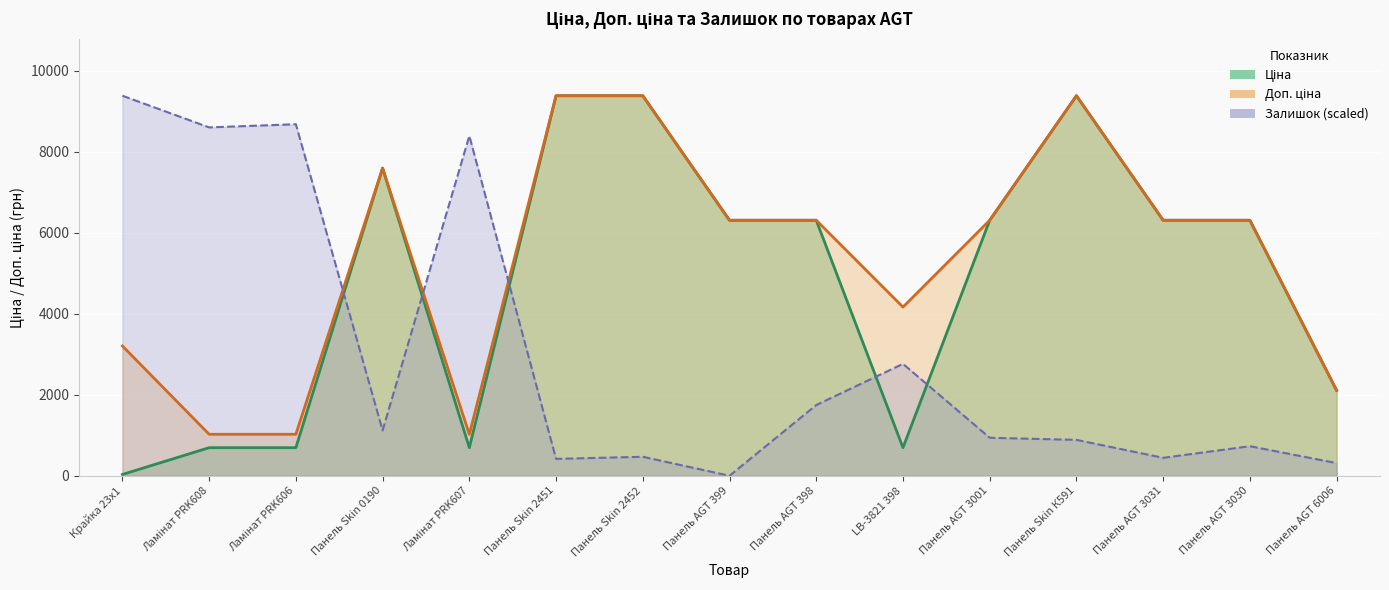

Where does the Ціна series first go above 6308?

Панель Skin 0190